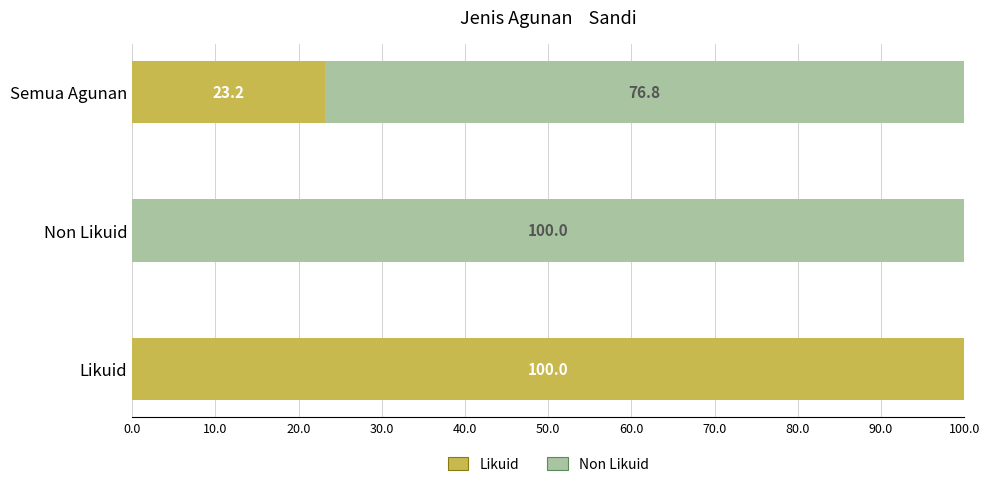

The value of Likuid at Likuid is 163.9. True or false?

False